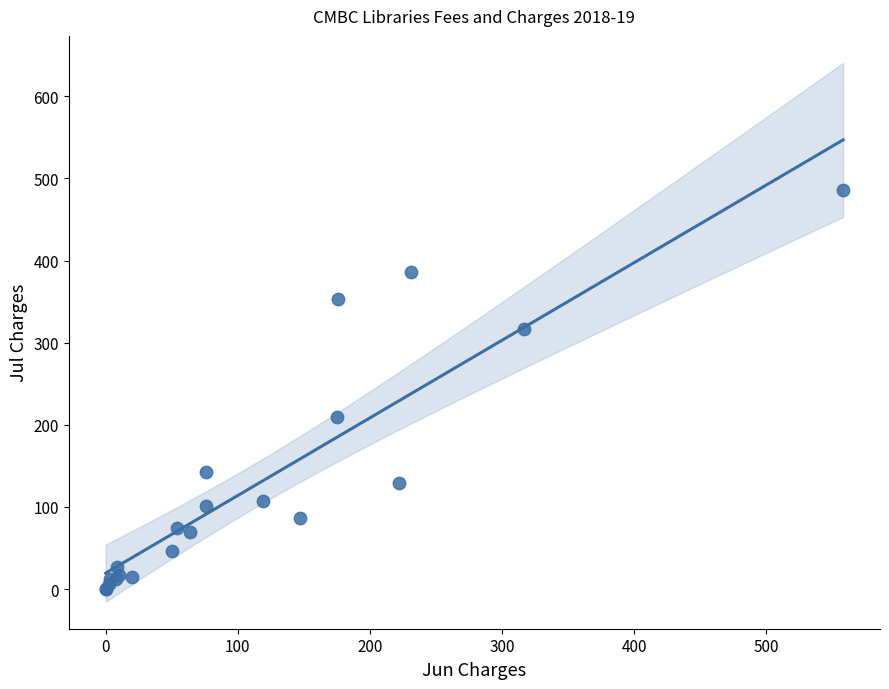

What Y value in the scatter plot is closest to 243?

209.6